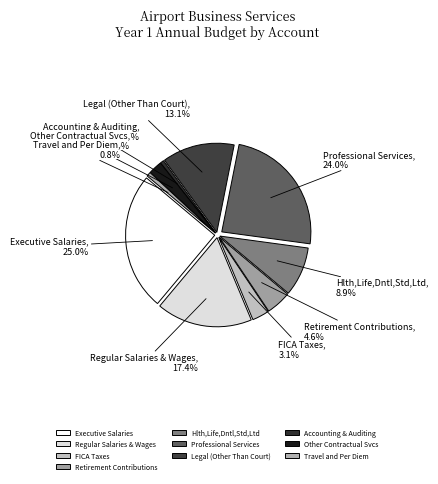

Rank the categories by value from highest to lowest.

Executive Salaries, Professional Services, Regular Salaries & Wages, Legal (Other Than Court), Hlth,Life,Dntl,Std,Ltd, Retirement Contributions, FICA Taxes, Other Contractual Svcs, Travel and Per Diem, Accounting & Auditing